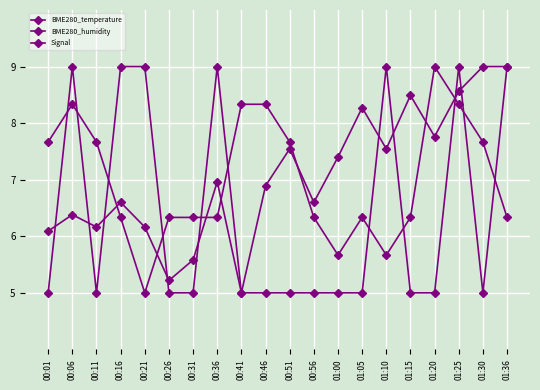

How many data points does each series have?

20